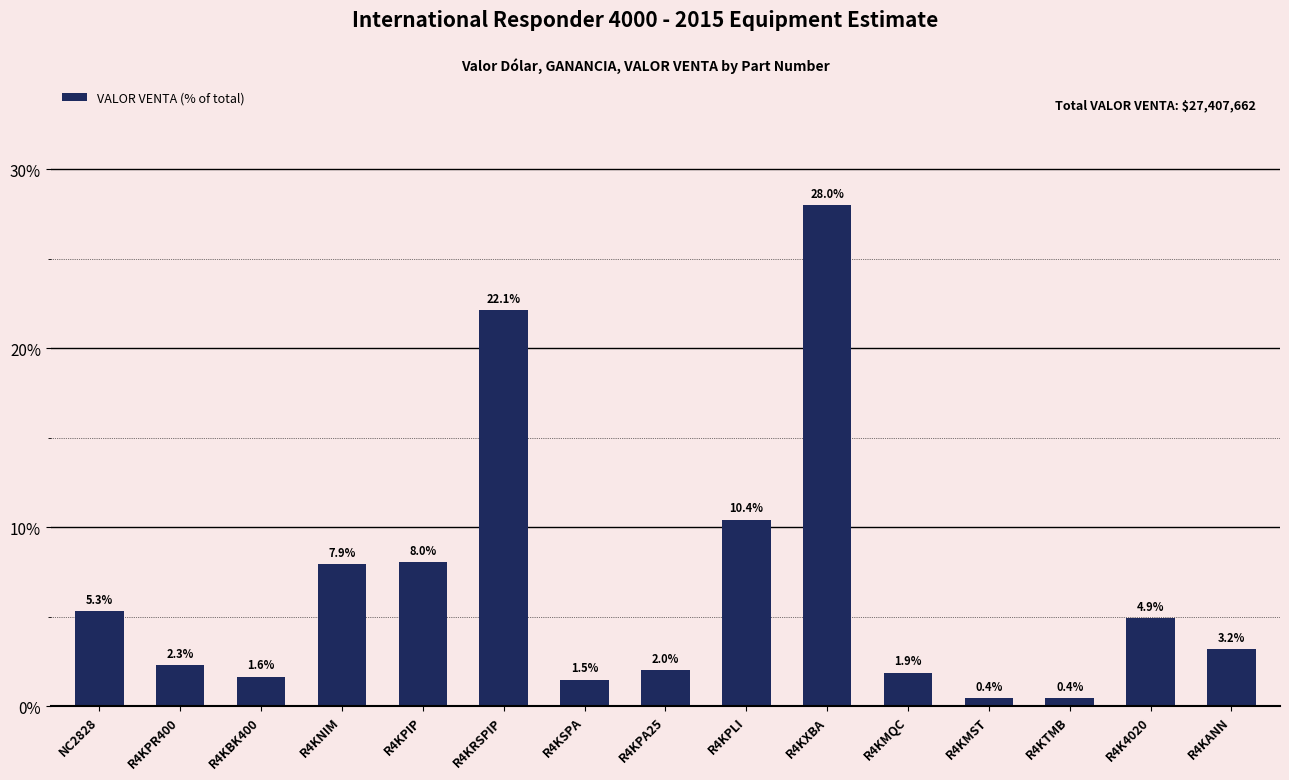

What is the label of the 9th bar from the right?

R4KSPA